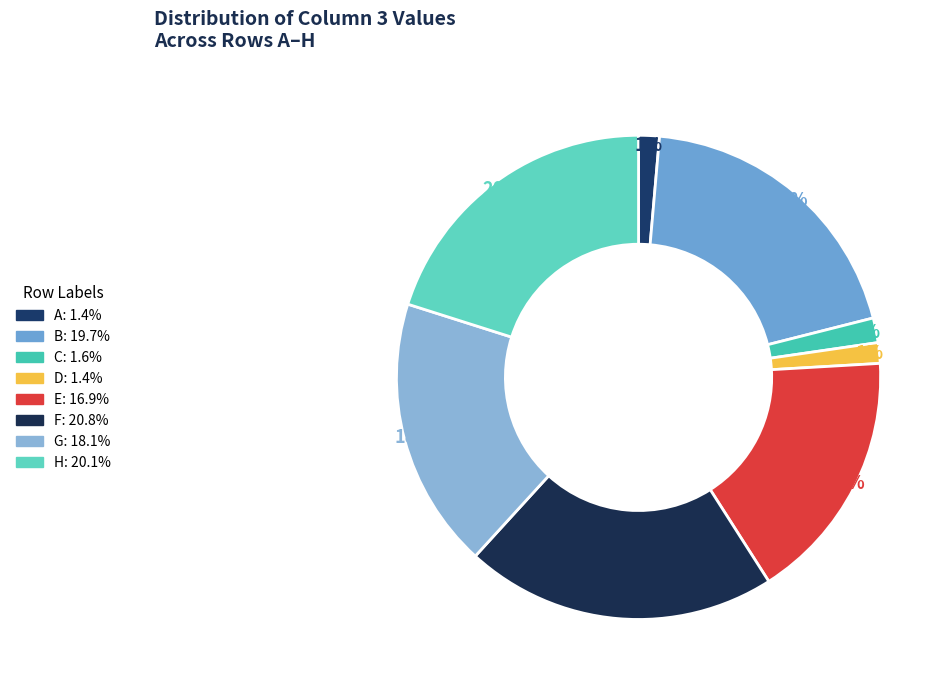

Is E the majority of the pie?

No